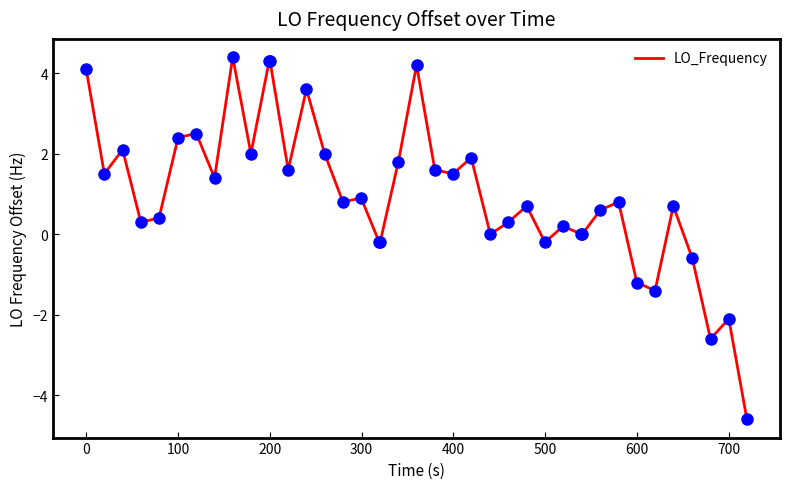

What is the maximum value shown in the chart?

4.4